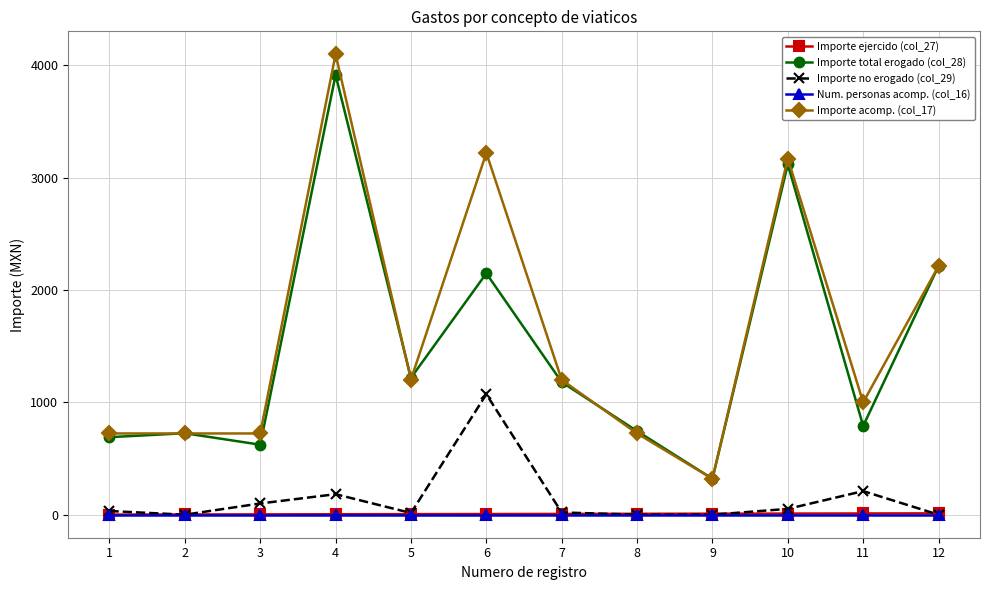

Which series has the largest range (max minus min)?

Importe acomp. (col_17)